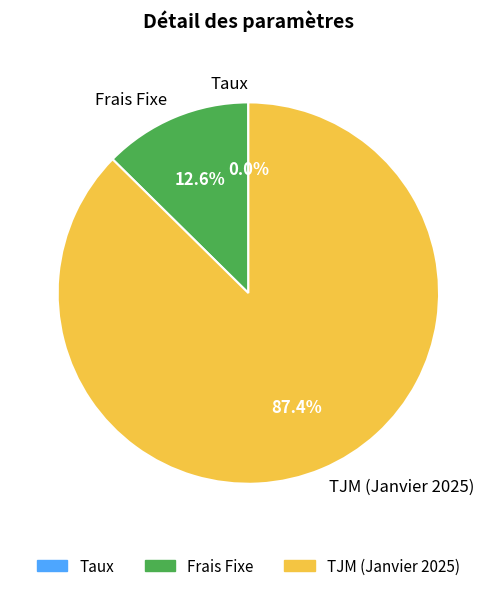

What is the largest slice in the pie chart?

TJM (Janvier 2025)